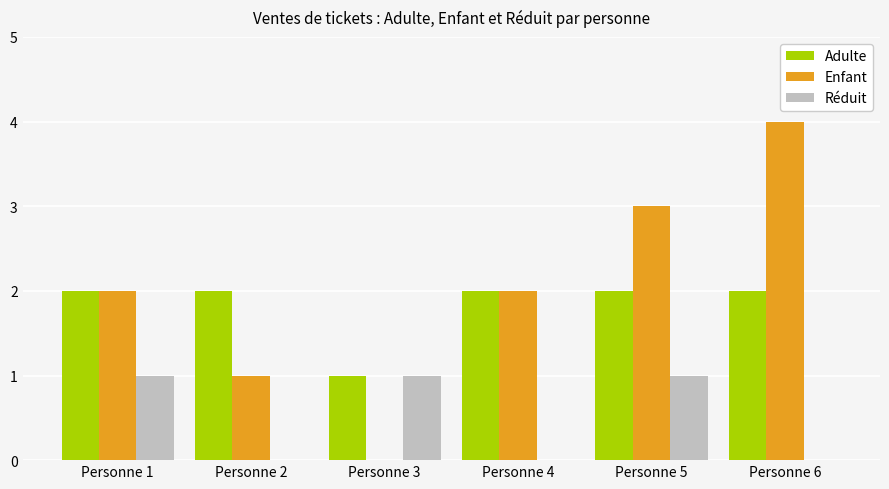

How many series are shown in this chart?

3